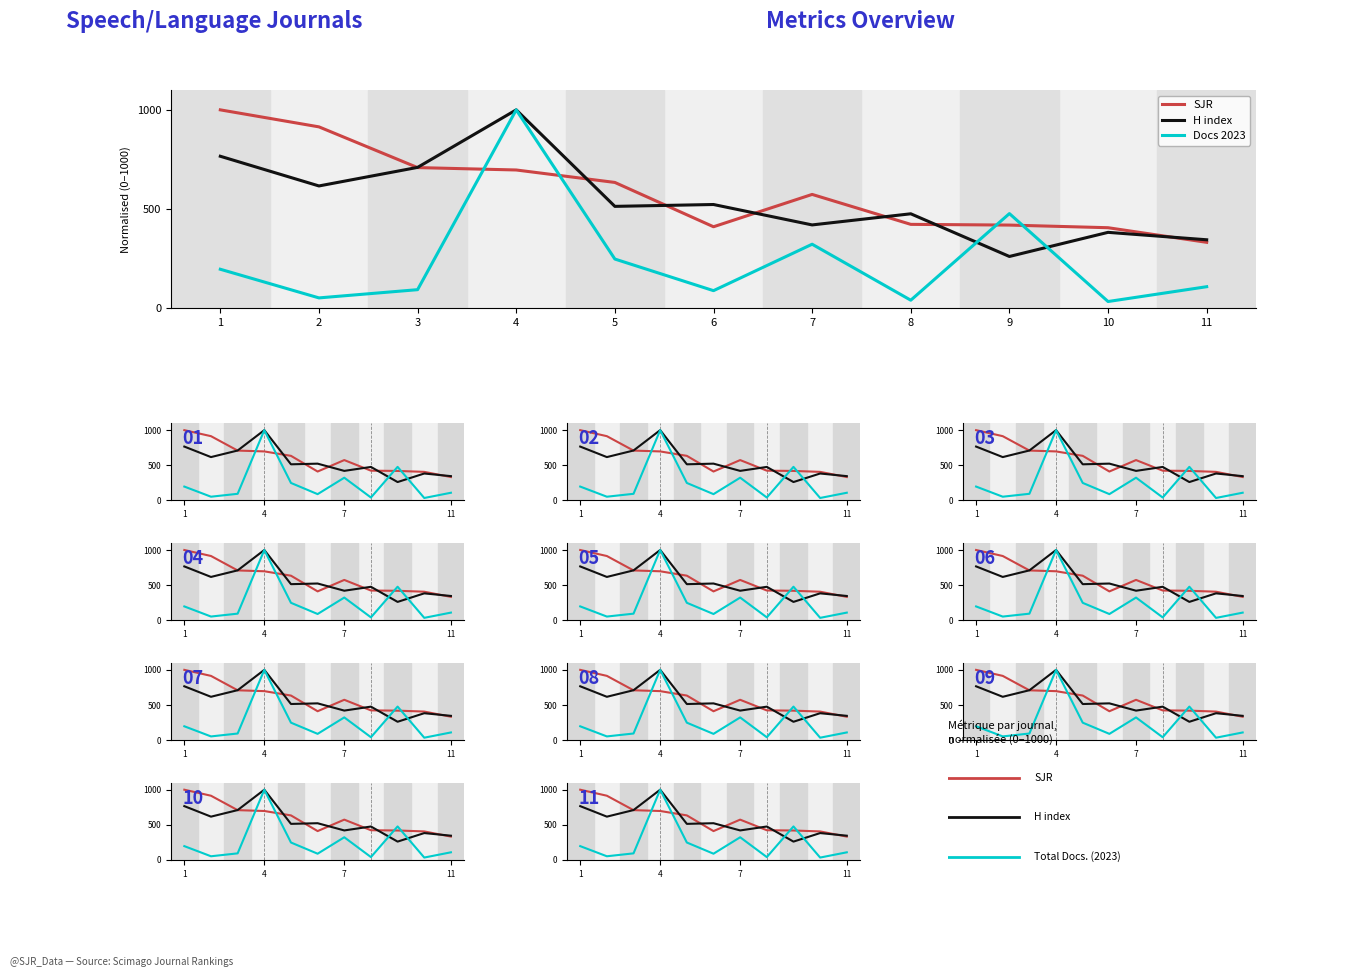

Which category has the lowest value across all series?

10